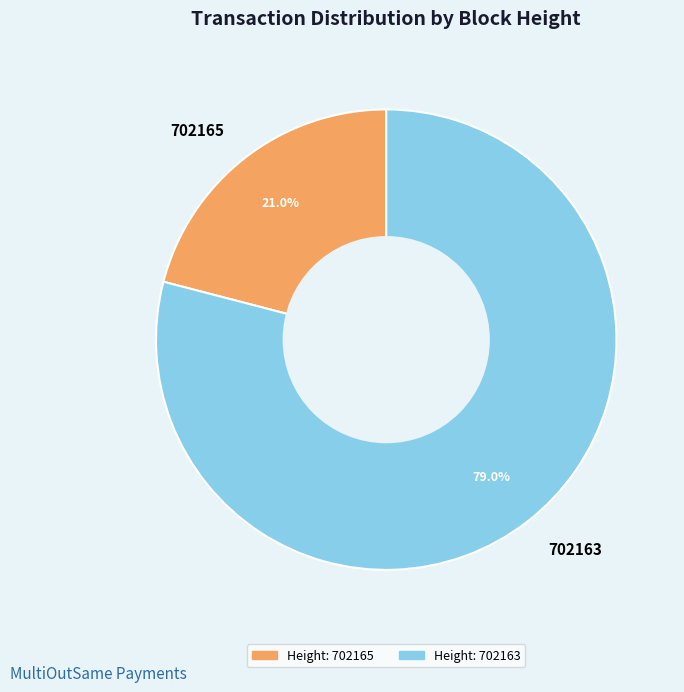

To the nearest percent, what portion does 702165 represent?

21%